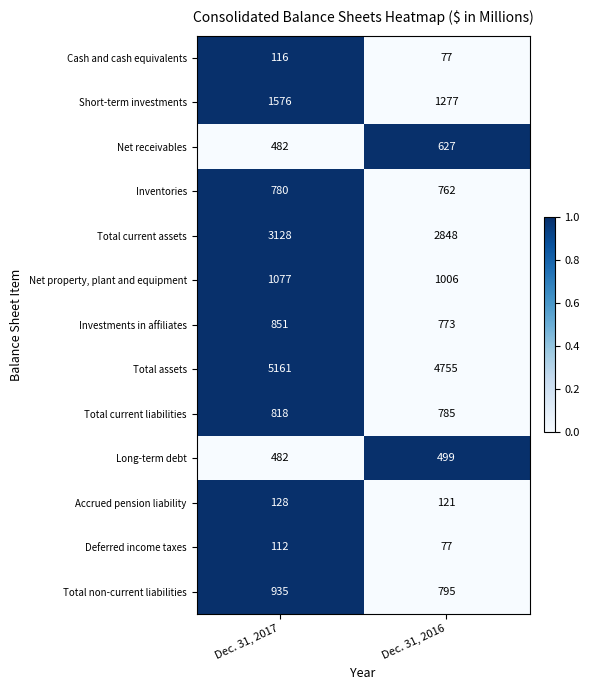

How many series are shown in this chart?

13